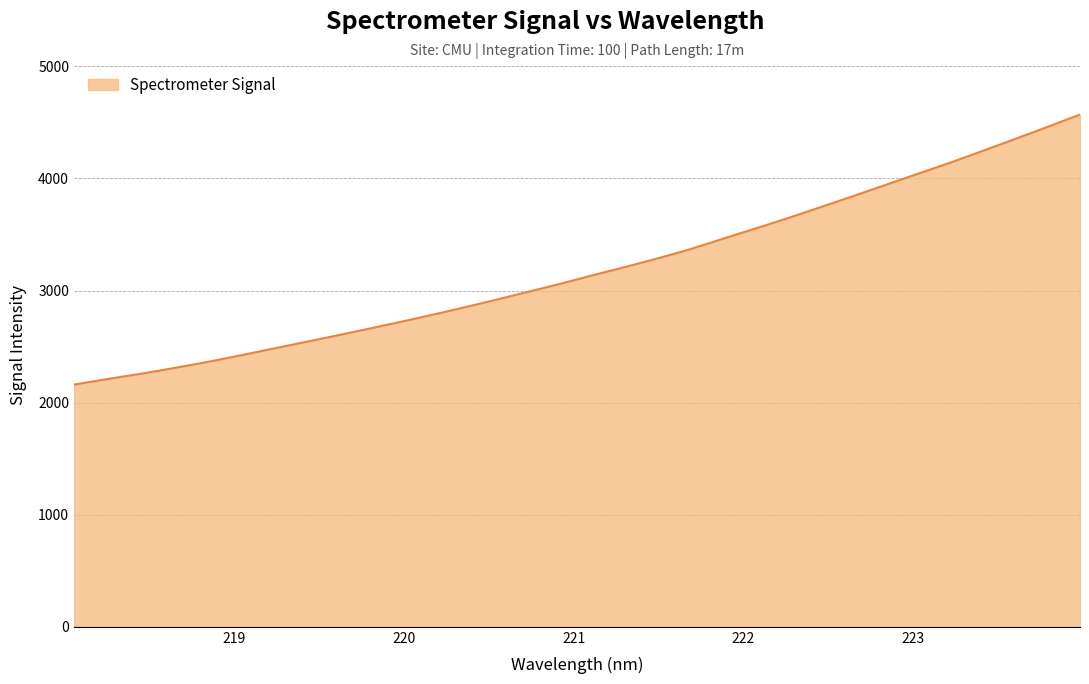

What is the greatest value displayed?

4570.4